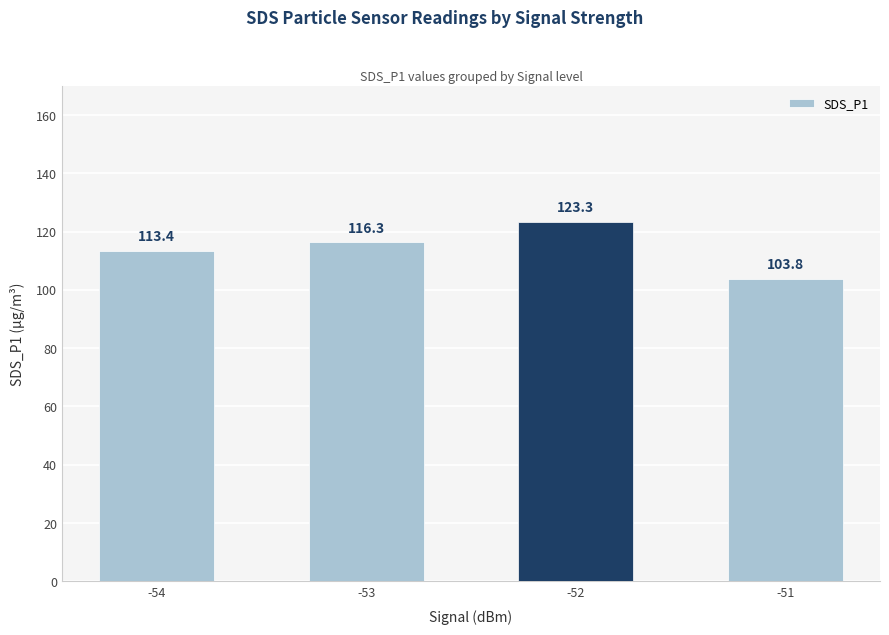

Rank the categories by value from highest to lowest.

-52, -53, -54, -51